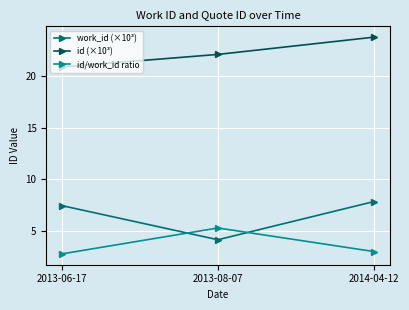

What is the label of the 3rd point from the right?

2013-06-17